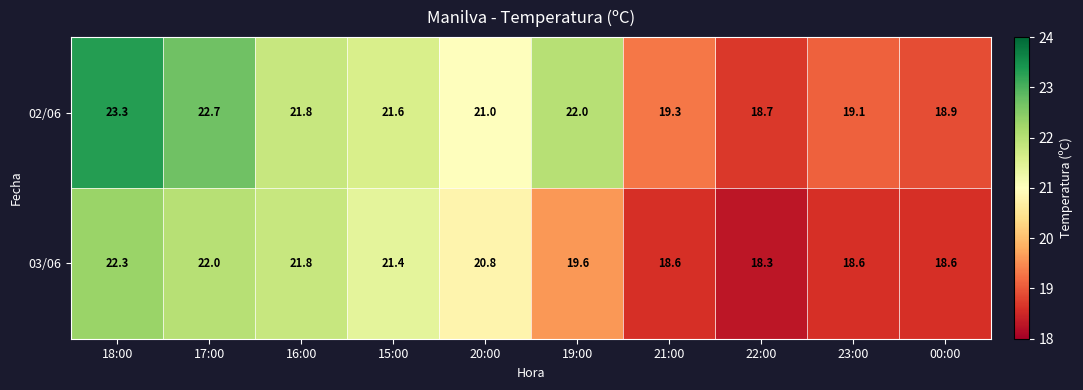

Read the 02/06 value at 15:00.

21.6